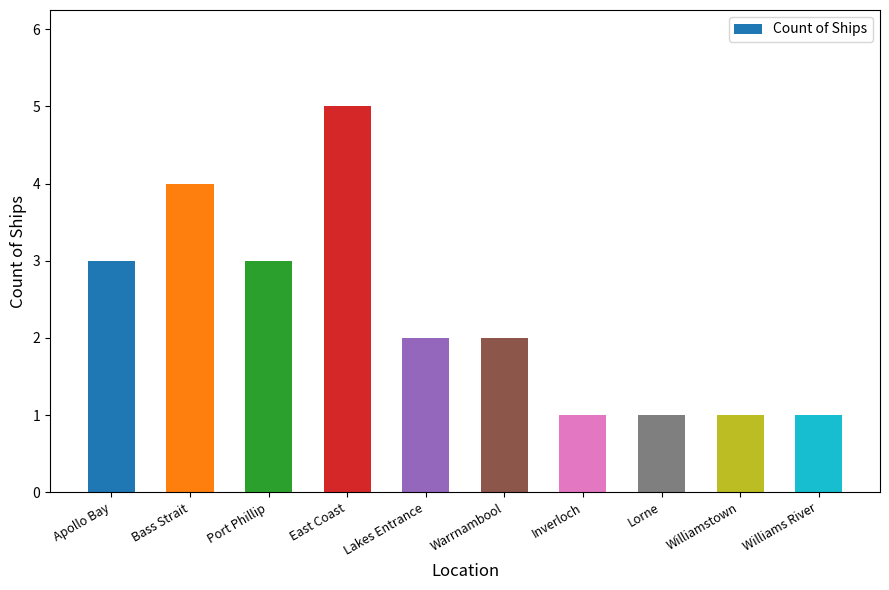

Where does the data first go above 2?

Apollo Bay